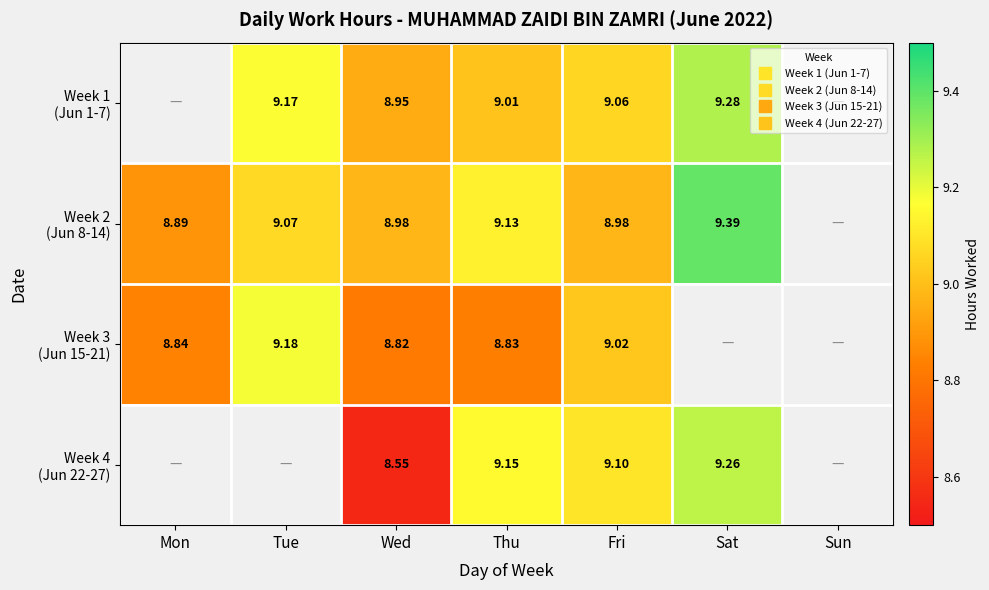

Is the value of Week 1 (Jun 1-7) at Thu greater than the value of Week 2 (Jun 8-14) at Thu?

No